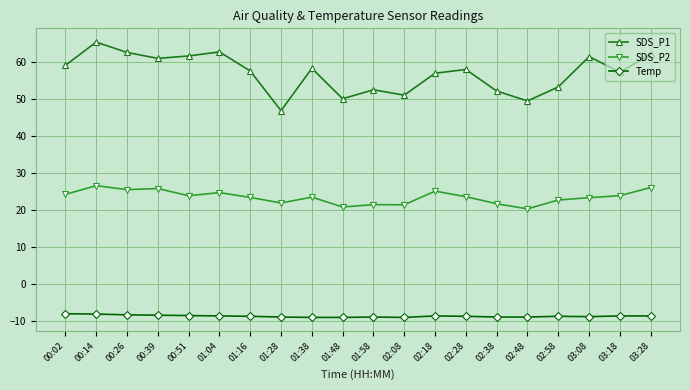

True or false: SDS_P2 has a value of 22.8 at 02:58.

True